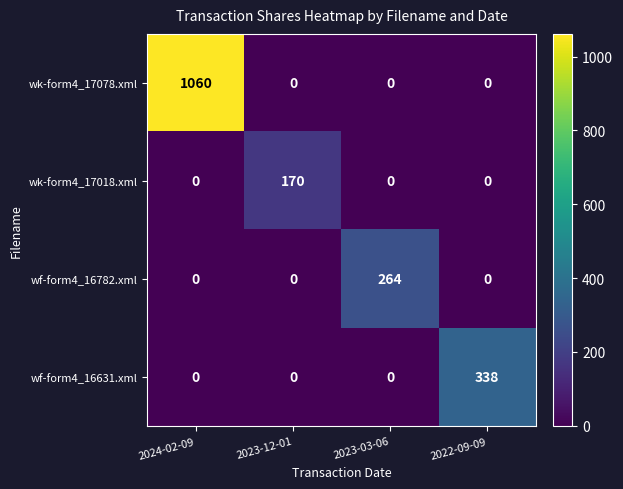

What is the sum of the wf-form4_16631.xml values at 2023-12-01 and 2022-09-09?

338